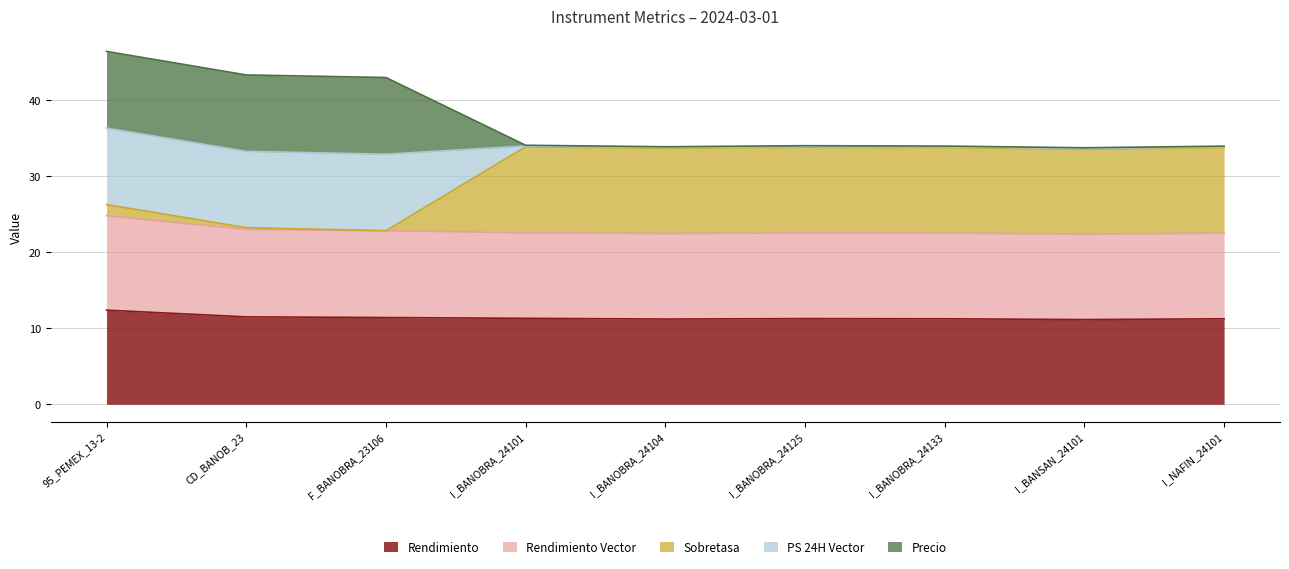

Which has a higher value, I_BANOBRA_24101 or I_BANOBRA_24133?

I_BANOBRA_24101